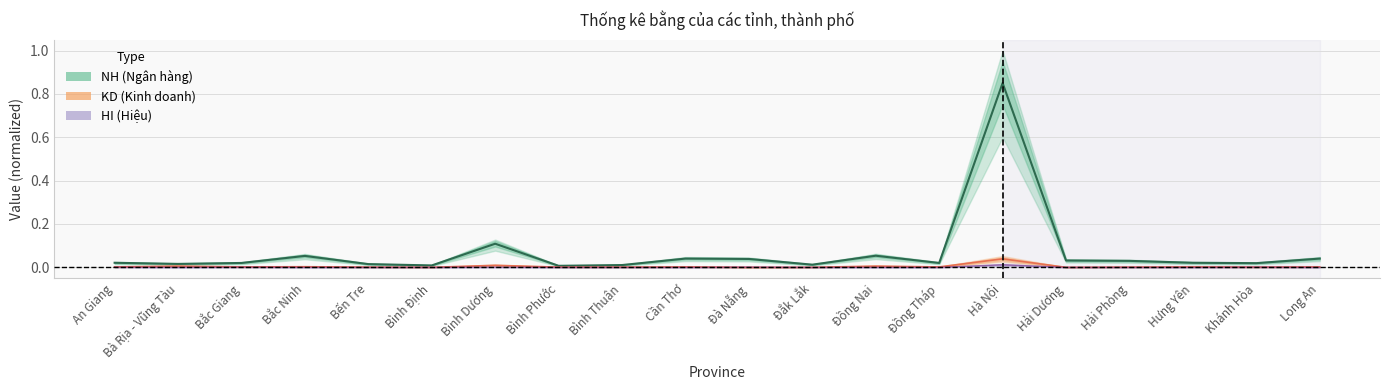

True or false: HI has a value of 0.0 at Đồng Tháp.

True